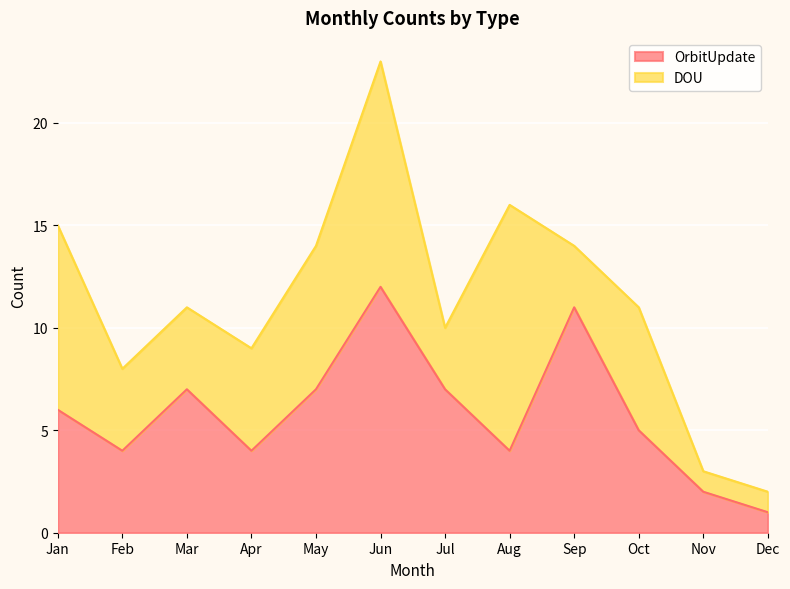

At which category does the data reach its first local peak?

Mar